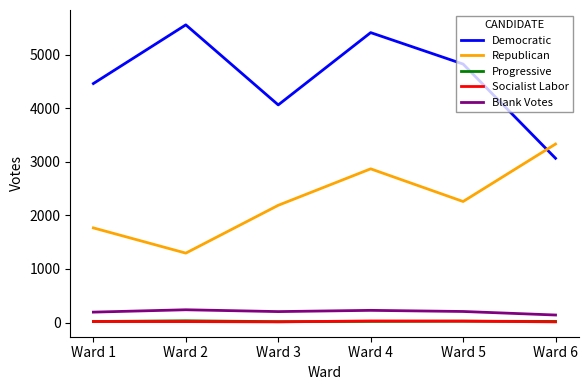

What are all the series names shown in the legend?

Democratic, Republican, Progressive, Socialist Labor, Blank Votes